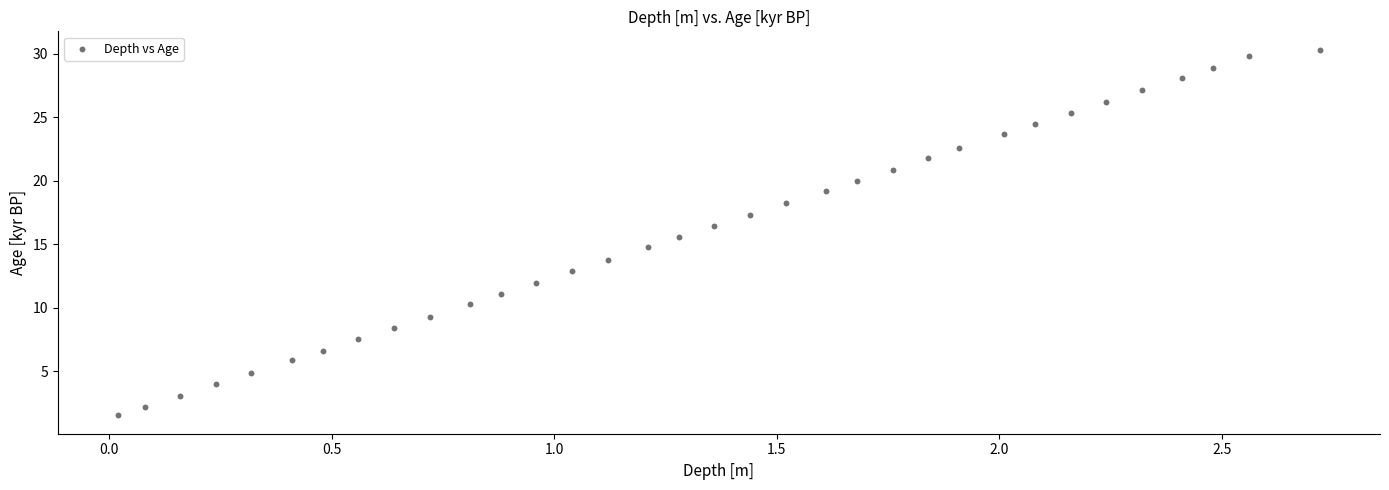

What is the range of X values (max minus min)?

2.7